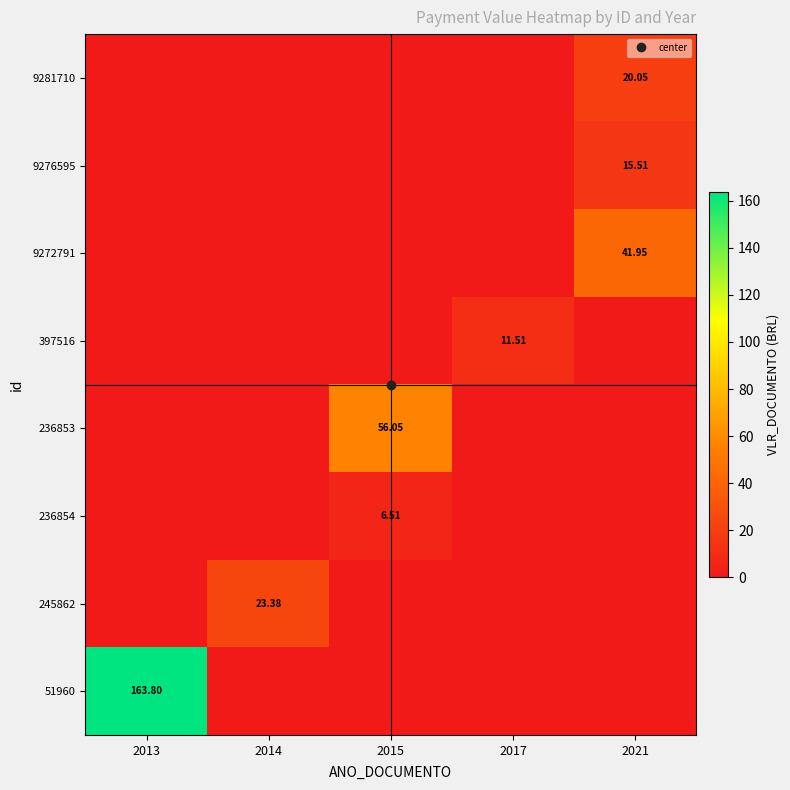

Is the value of 245862 at 2013 greater than the value of 9276595 at 2014?

No